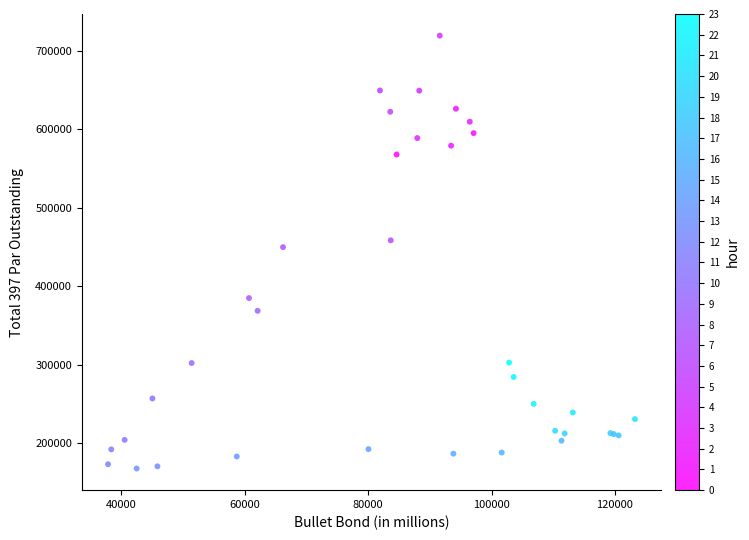

What Y value in the scatter plot is closest to 443525?

449822.3